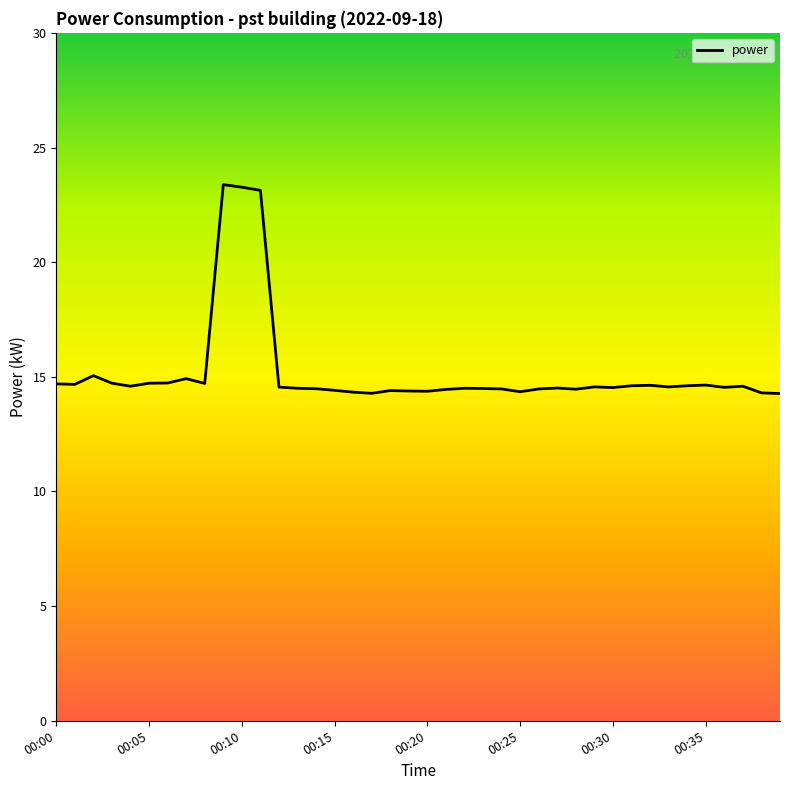

What is the smallest value displayed?

14.3